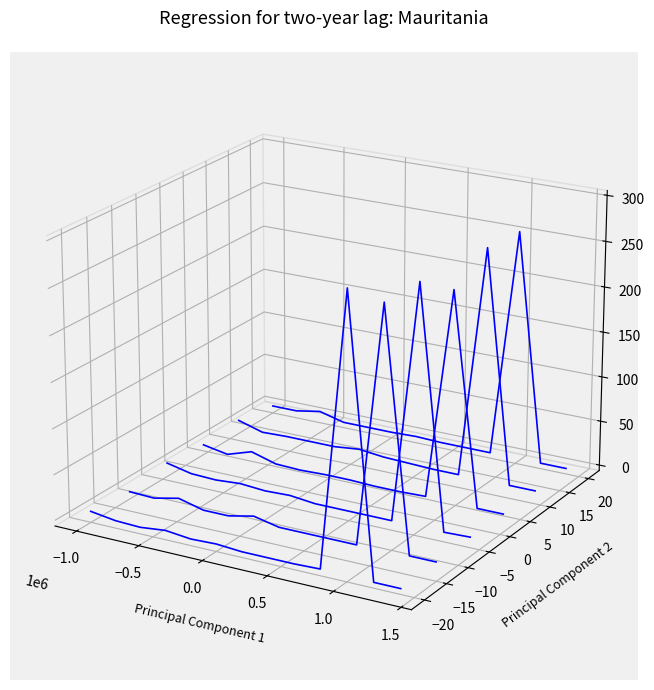

What is the label of the 12th point from the right?

−1.0